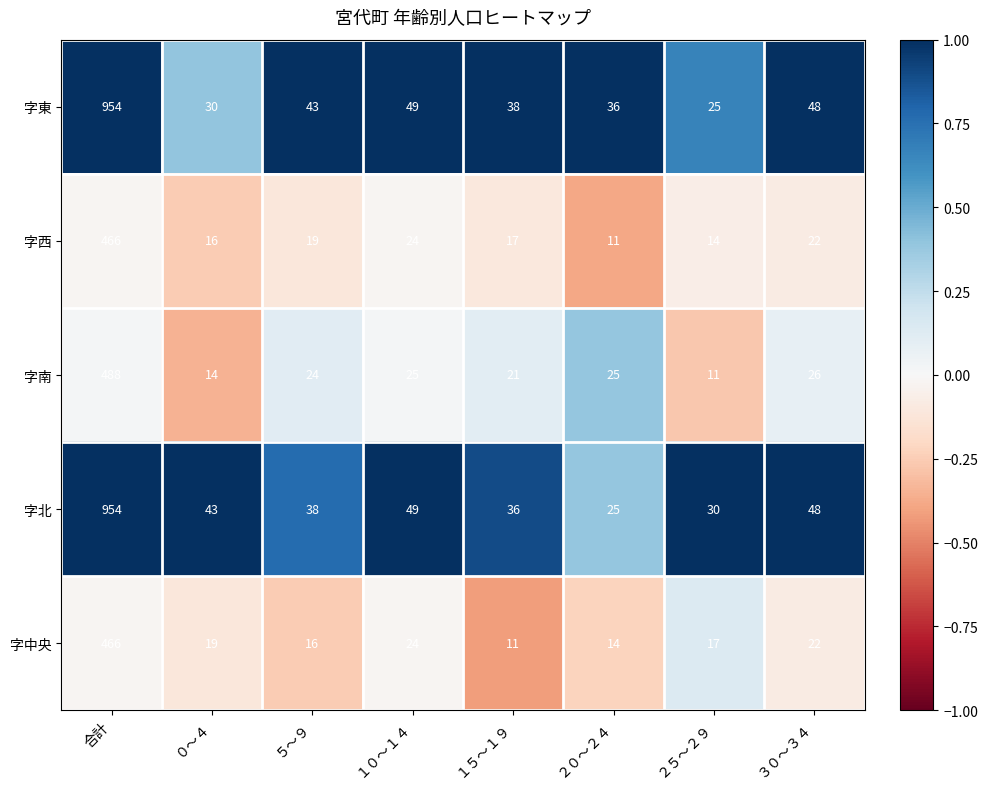

At which label is 字中央 closest to 238?

１０～１４